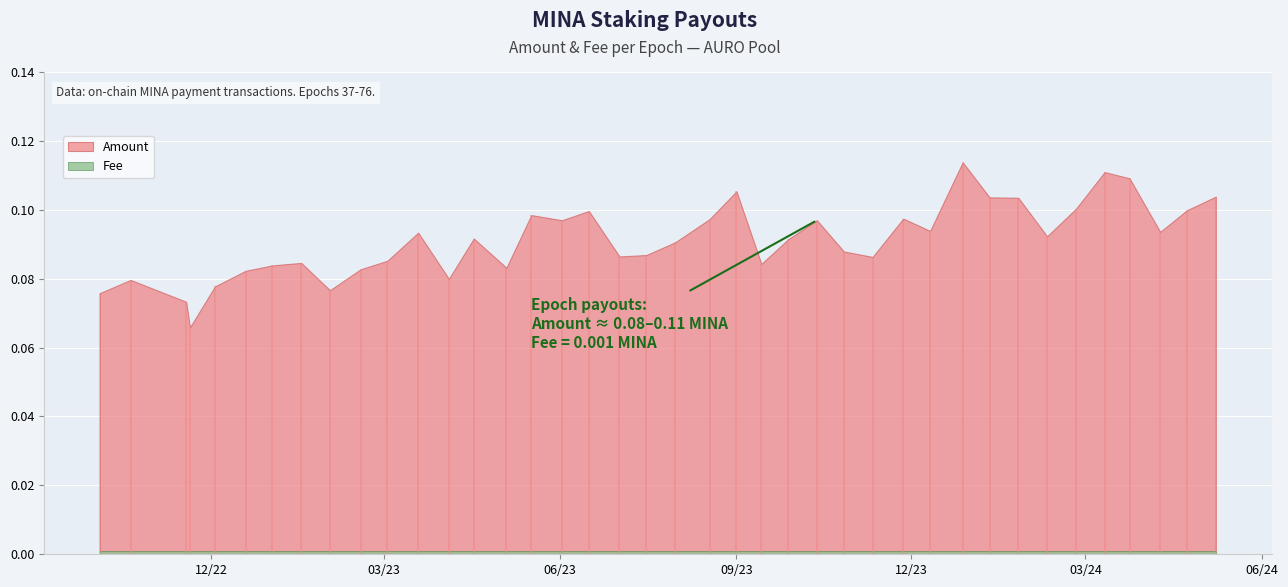

At how many categories does at least one series exceed 0?

40